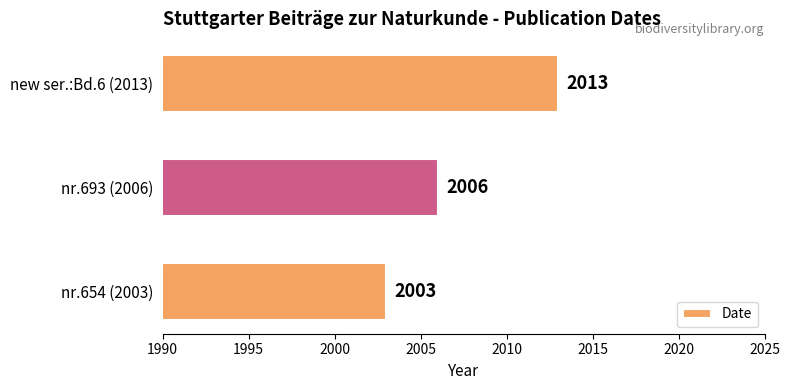

What is the average value?

2007